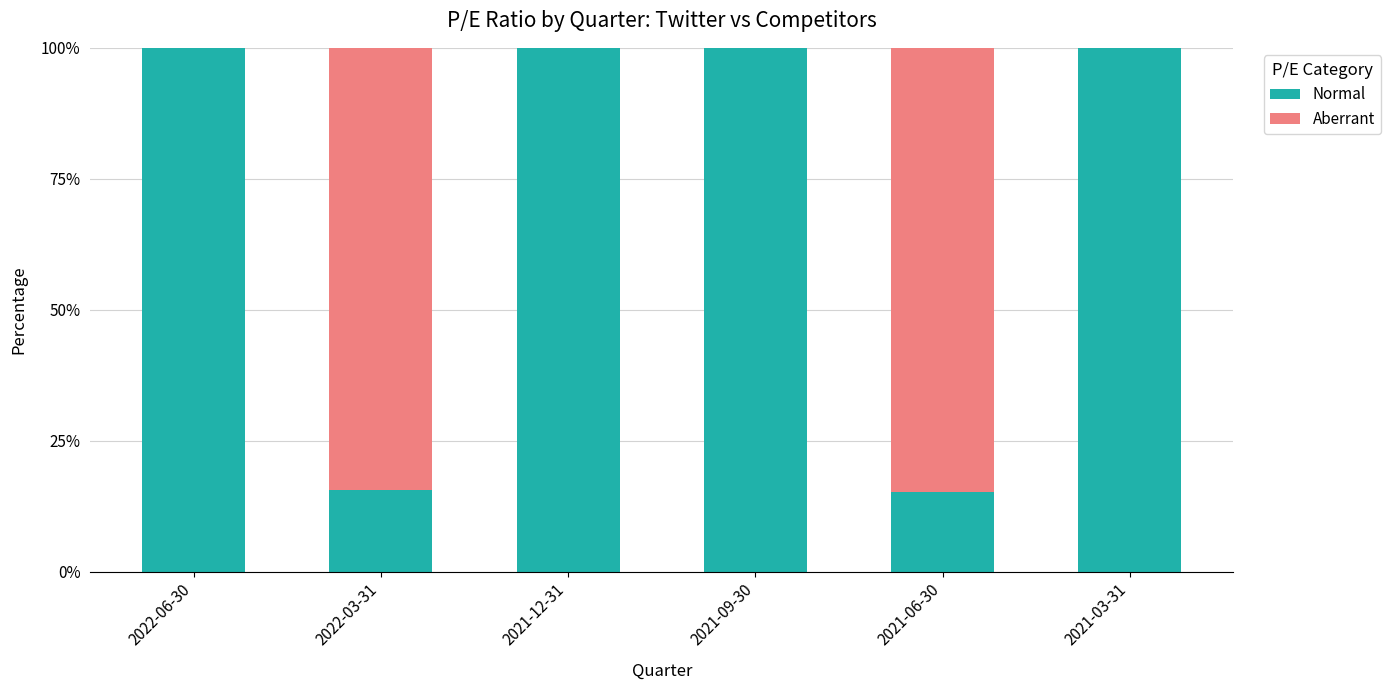

What is the sum of all Normal values?

430.8